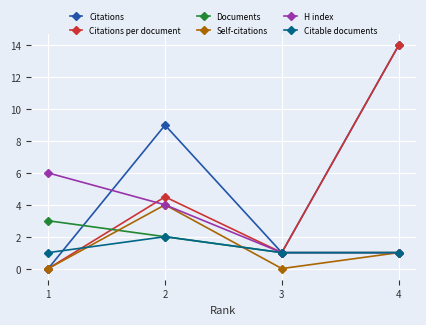

What is the value of the Citations point at the 3rd from the left?

1.0